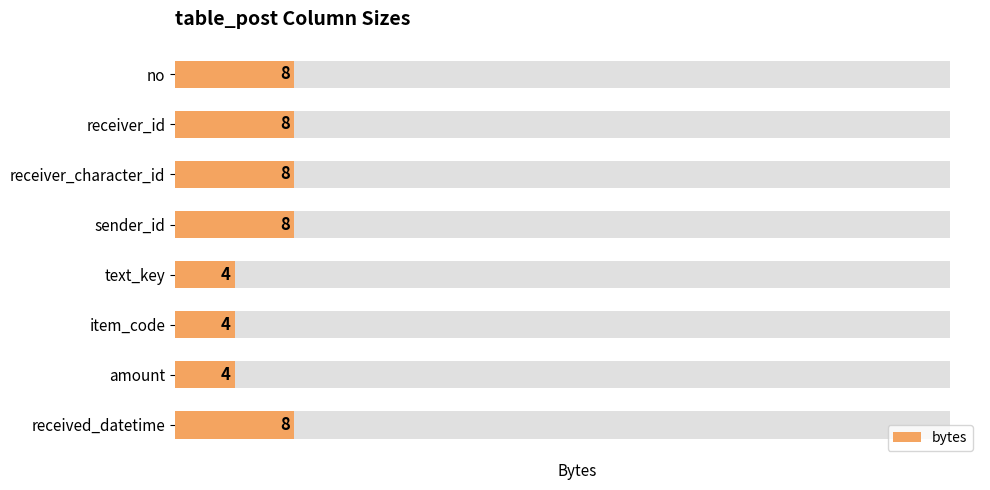

How many bars are there in total?

8